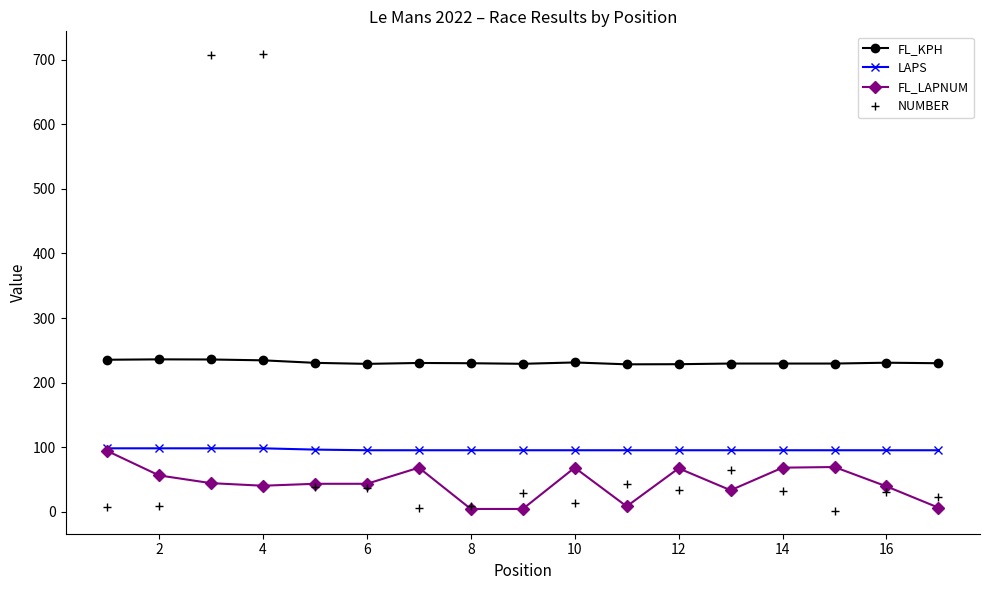

What is the difference between the second highest and minimum values in the FL_KPH series?

7.5